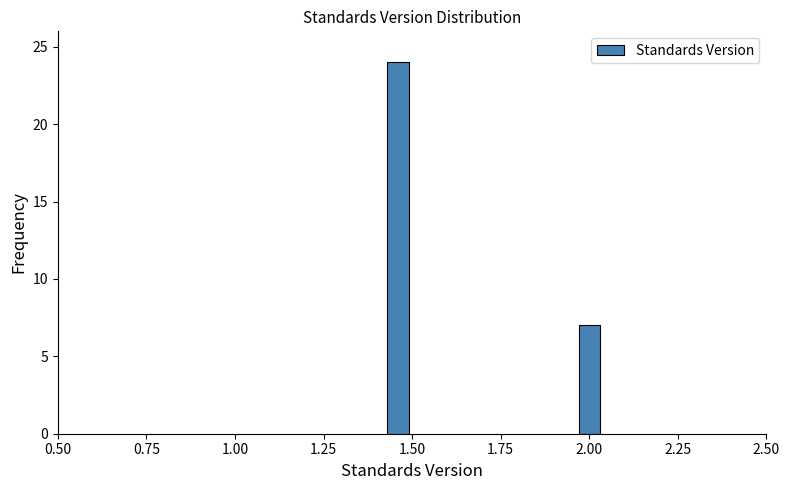

Reading left to right, list all the values displayed in this chart.

1.50=24	2.00=7